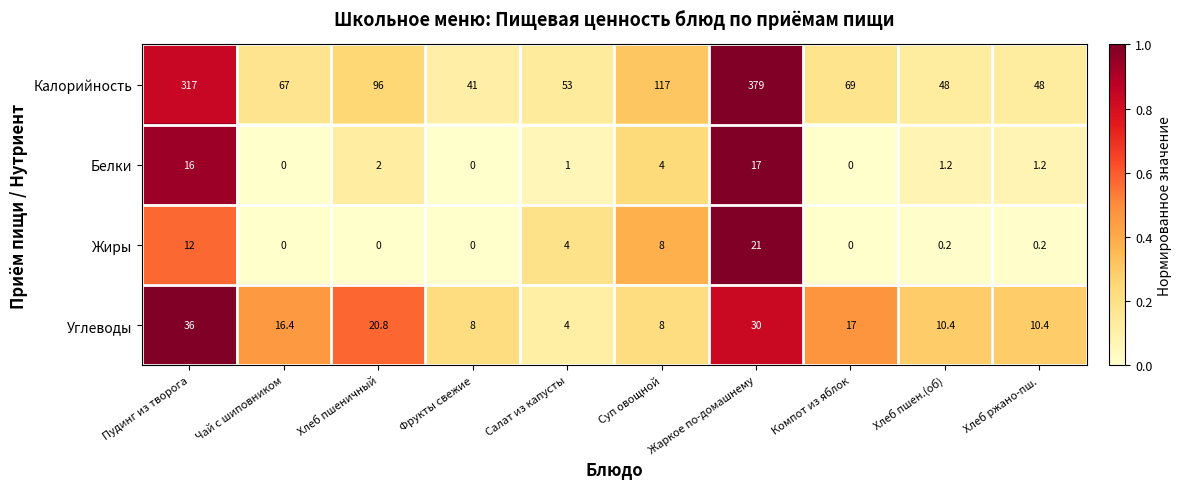

How many distinct data groups are displayed?

4